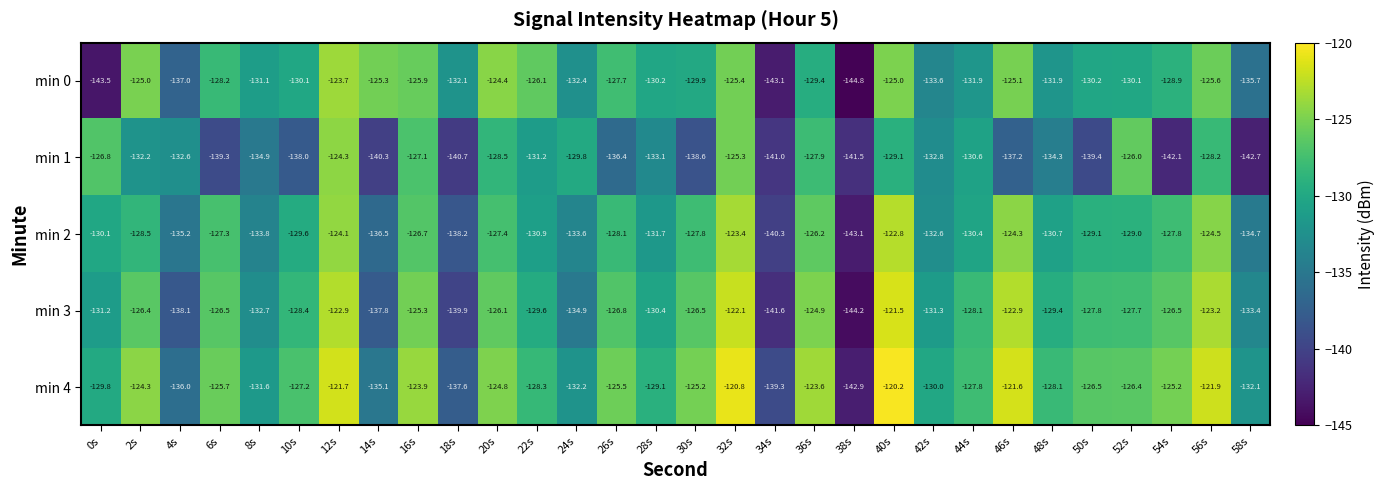

The min 1 series shows -243.1 at 14s. True or false?

False